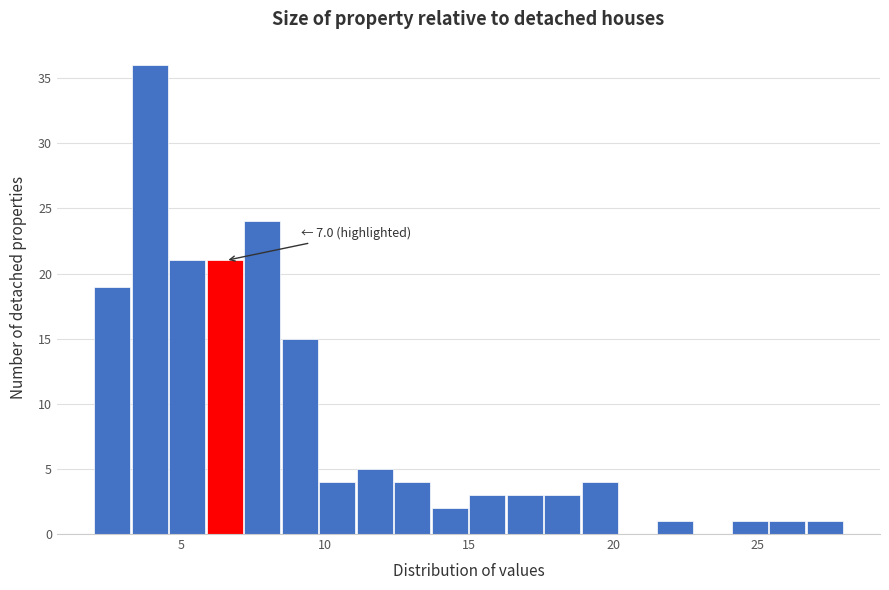

Around what value on the x-axis is the tallest bar? Give the approximate position of its centre, as read against the axis.

4.0